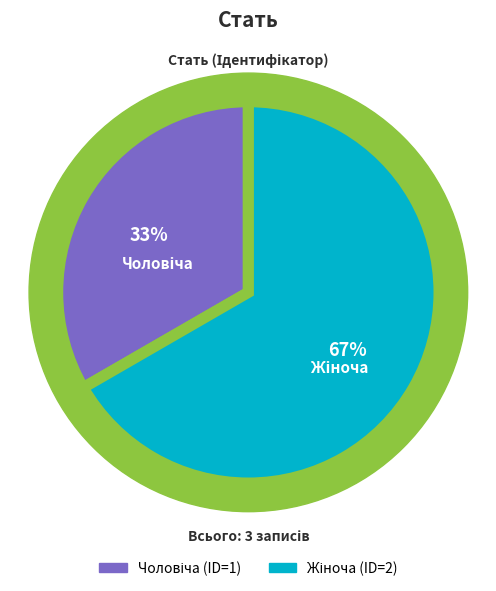

To the nearest percent, what is the combined percentage of Чоловіча and Жіноча?

100%